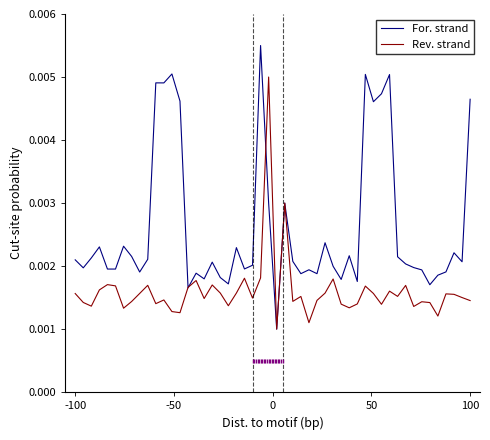

Which series has the widest spread of values?

For. strand